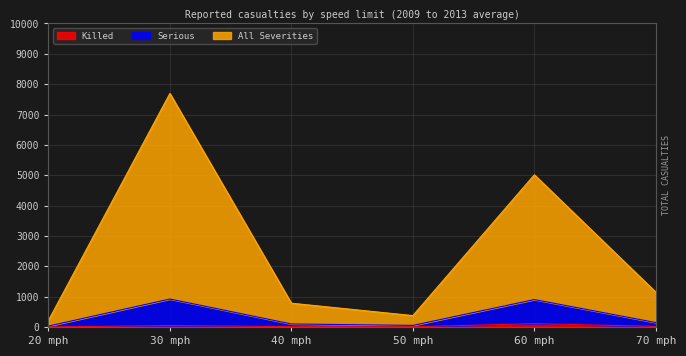

True or false: Killed and Serious cross at least once.

False